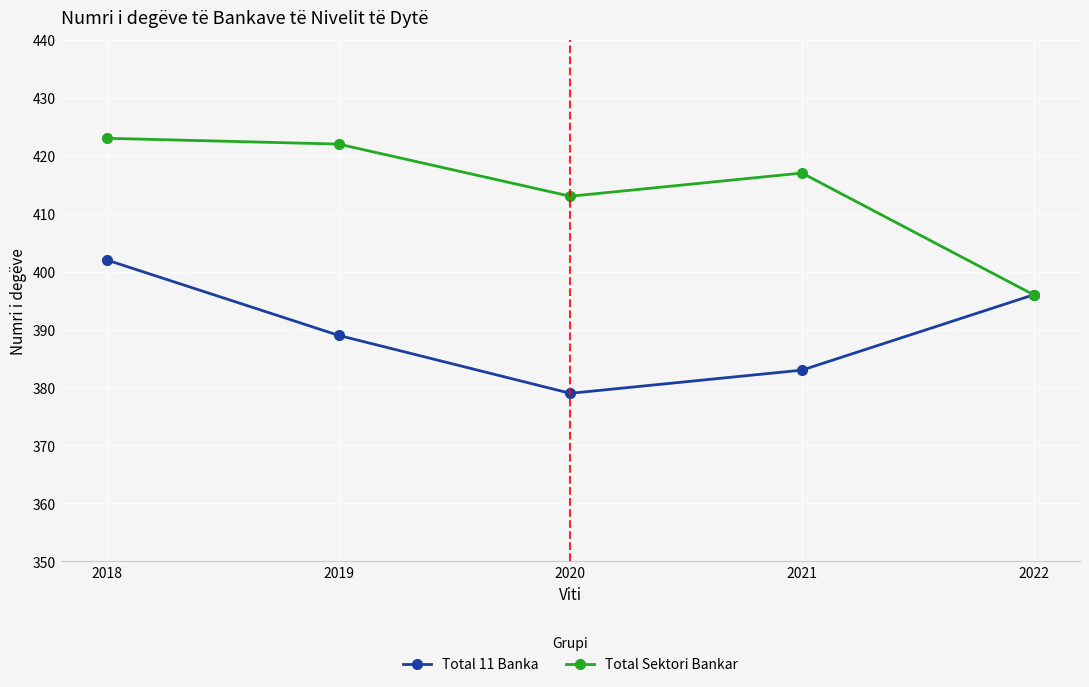

Where is the first local minimum for Total 11 Banka?

2020